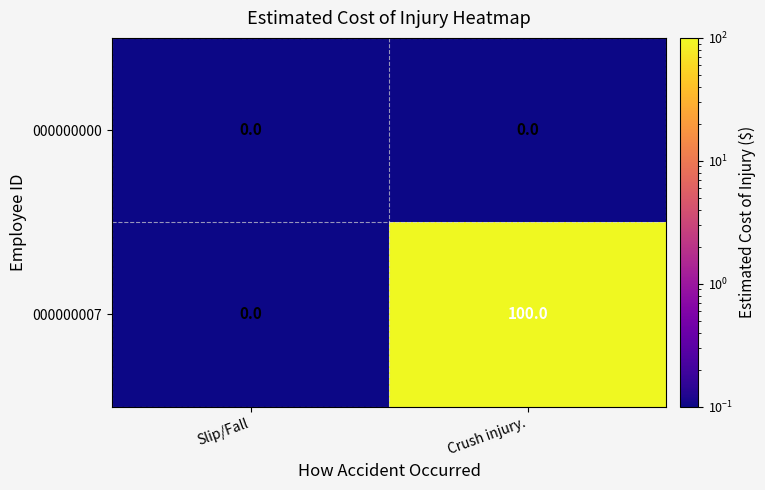

What is the sum of all 000000007 values?

100